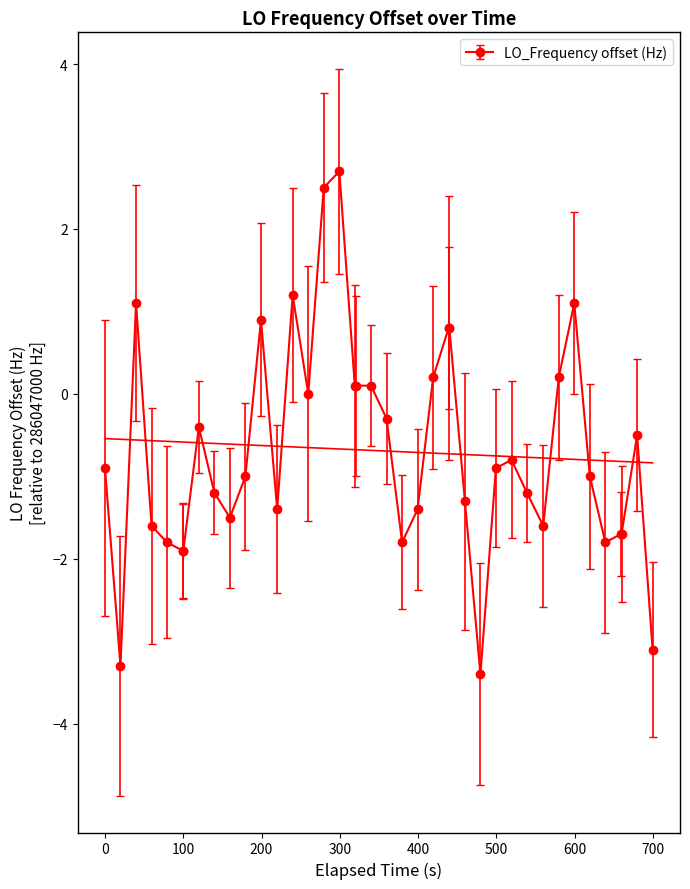

What is the value of the LO_Frequency offset (Hz) point at the 3rd from the left?

1.1